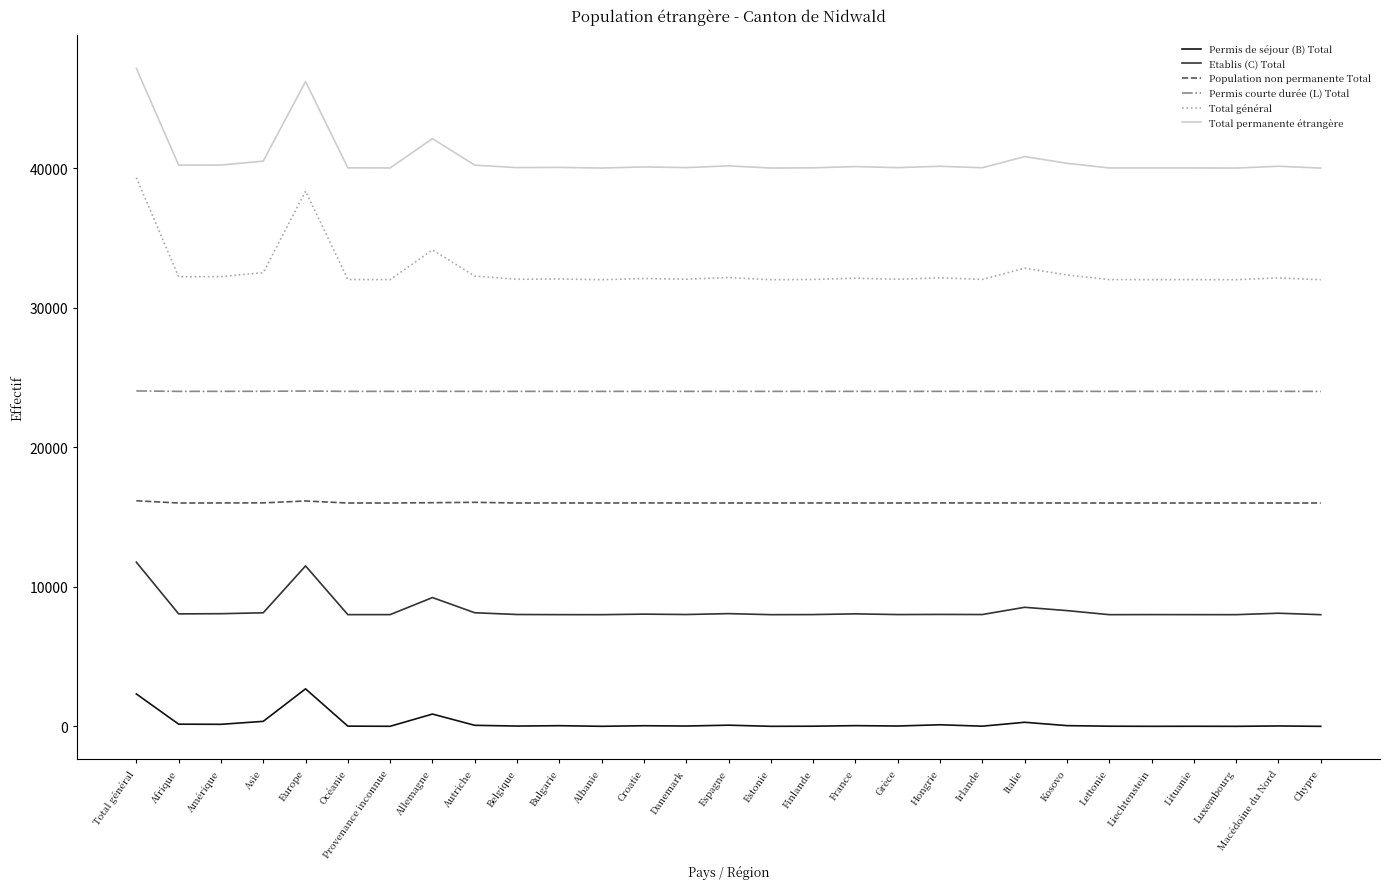

Which label corresponds to the largest value in the chart?

Total général